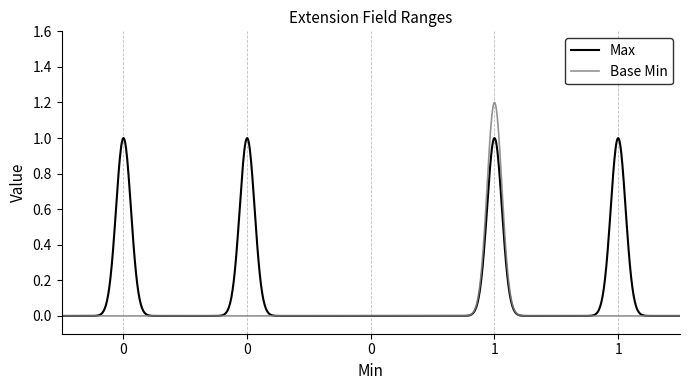

List the series in order of their peak value, lowest first.

Max, Base Min